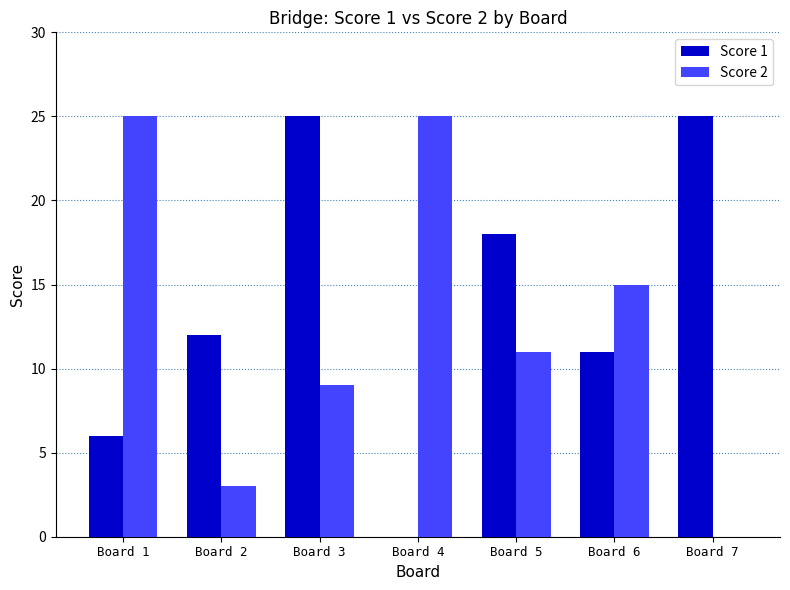

What is the sum of all Score 1 values?

97